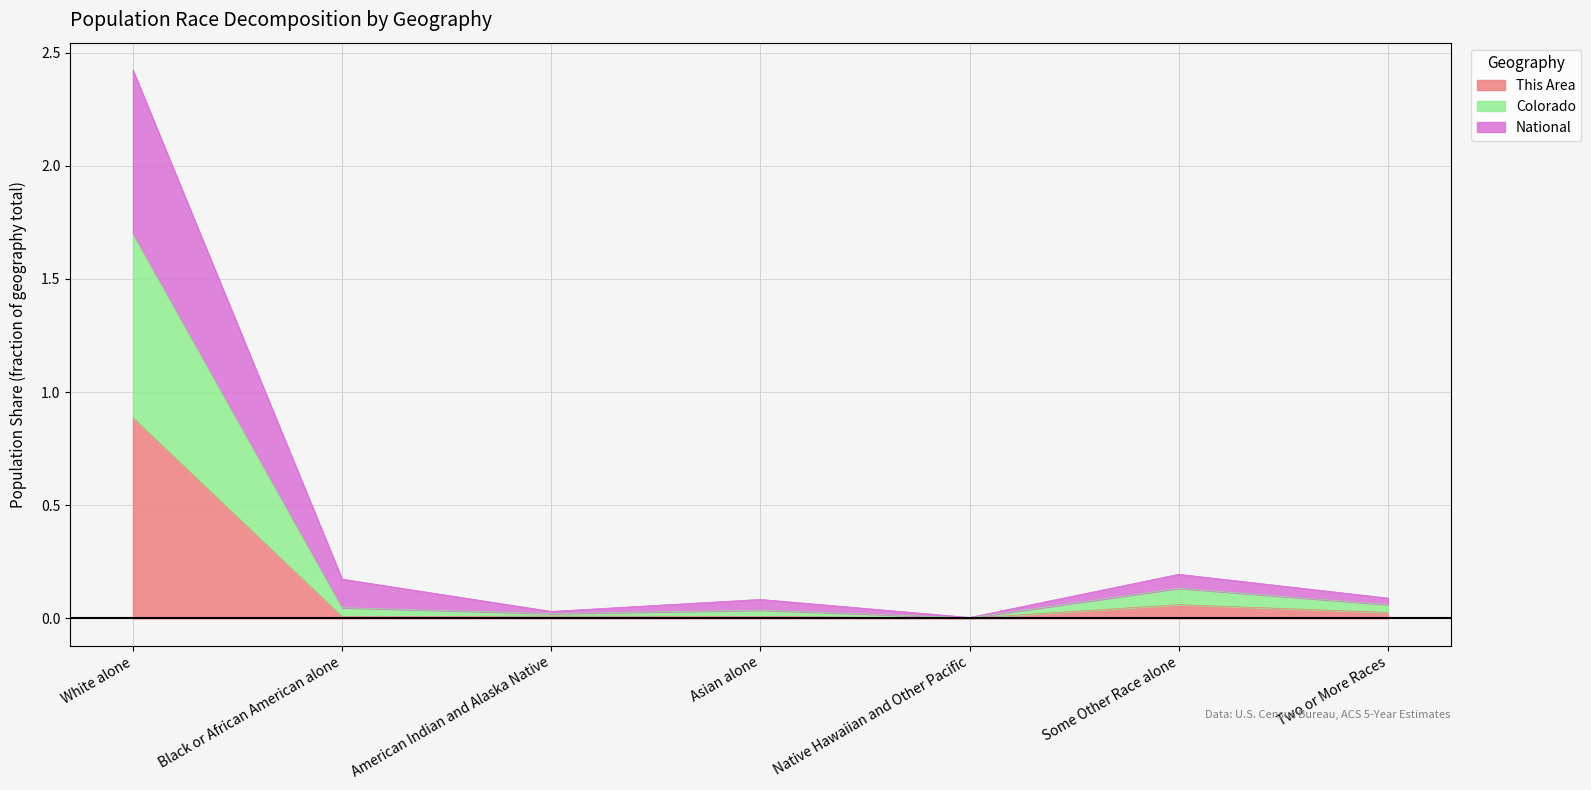

The value of This Area at American Indian and Alaska Native is 0.0. True or false?

False